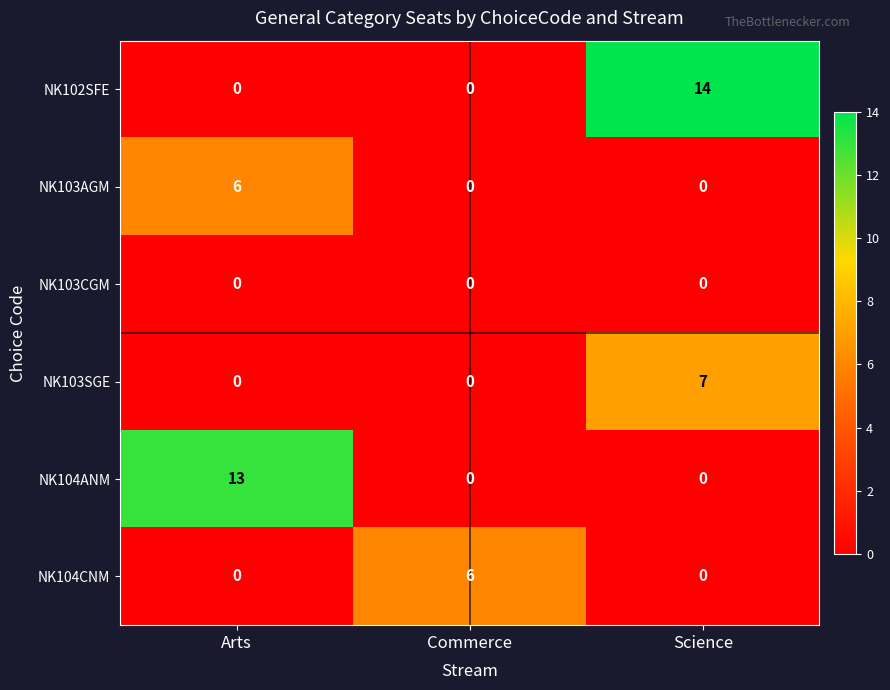

True or false: NK104CNM has a value of 3 at Arts.

False